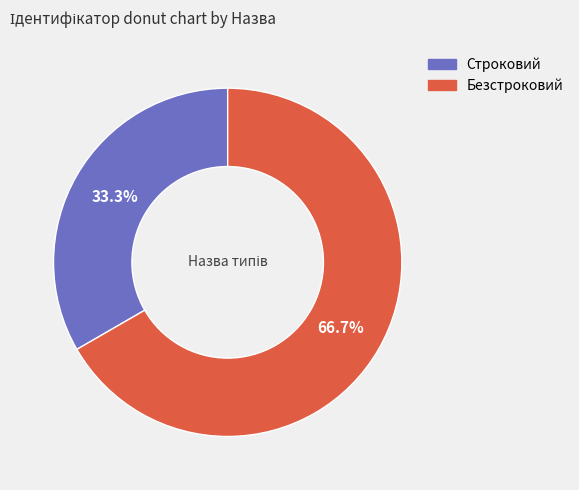

Which category has the smallest portion of the pie?

Строковий